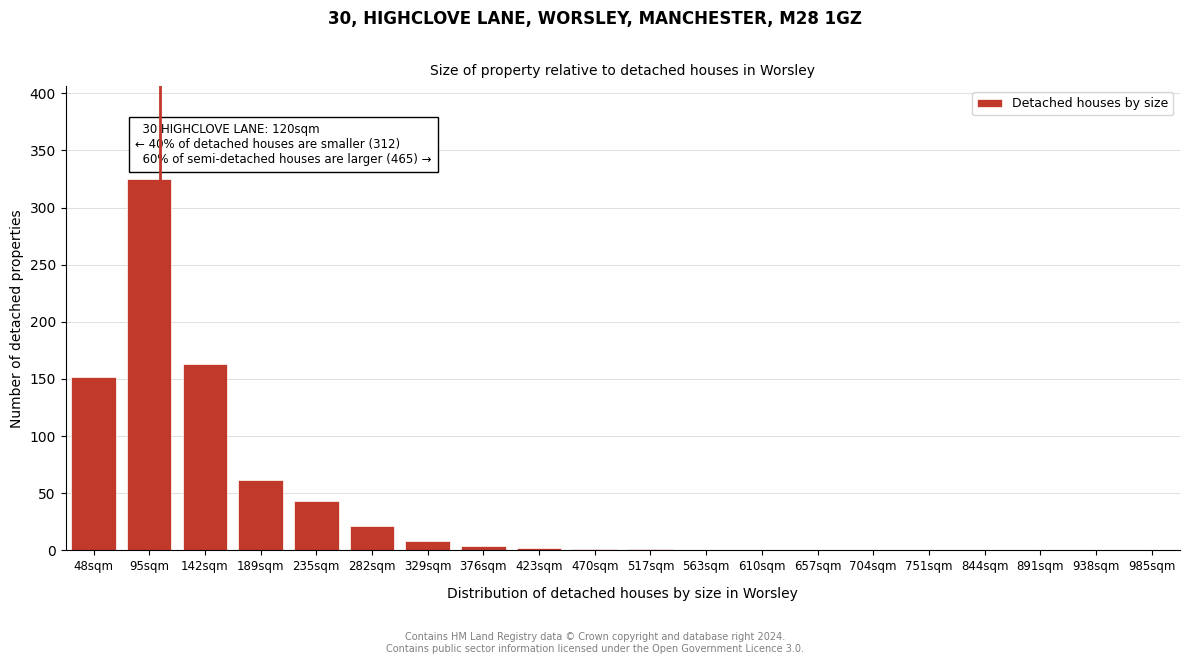

Which label corresponds to the largest value in the chart?

95sqm